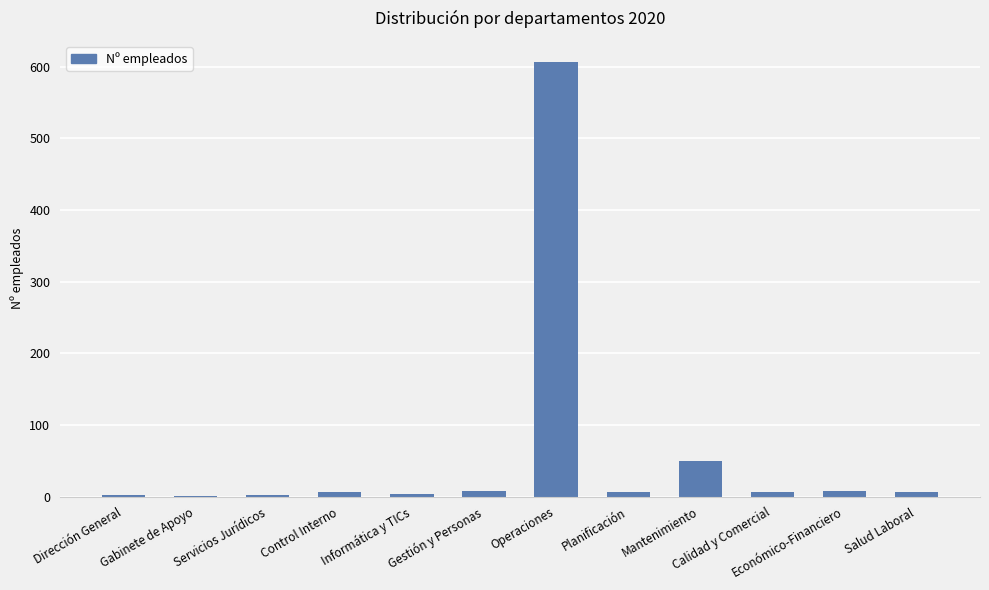

At which category does the chart reach its peak across all series?

Operaciones